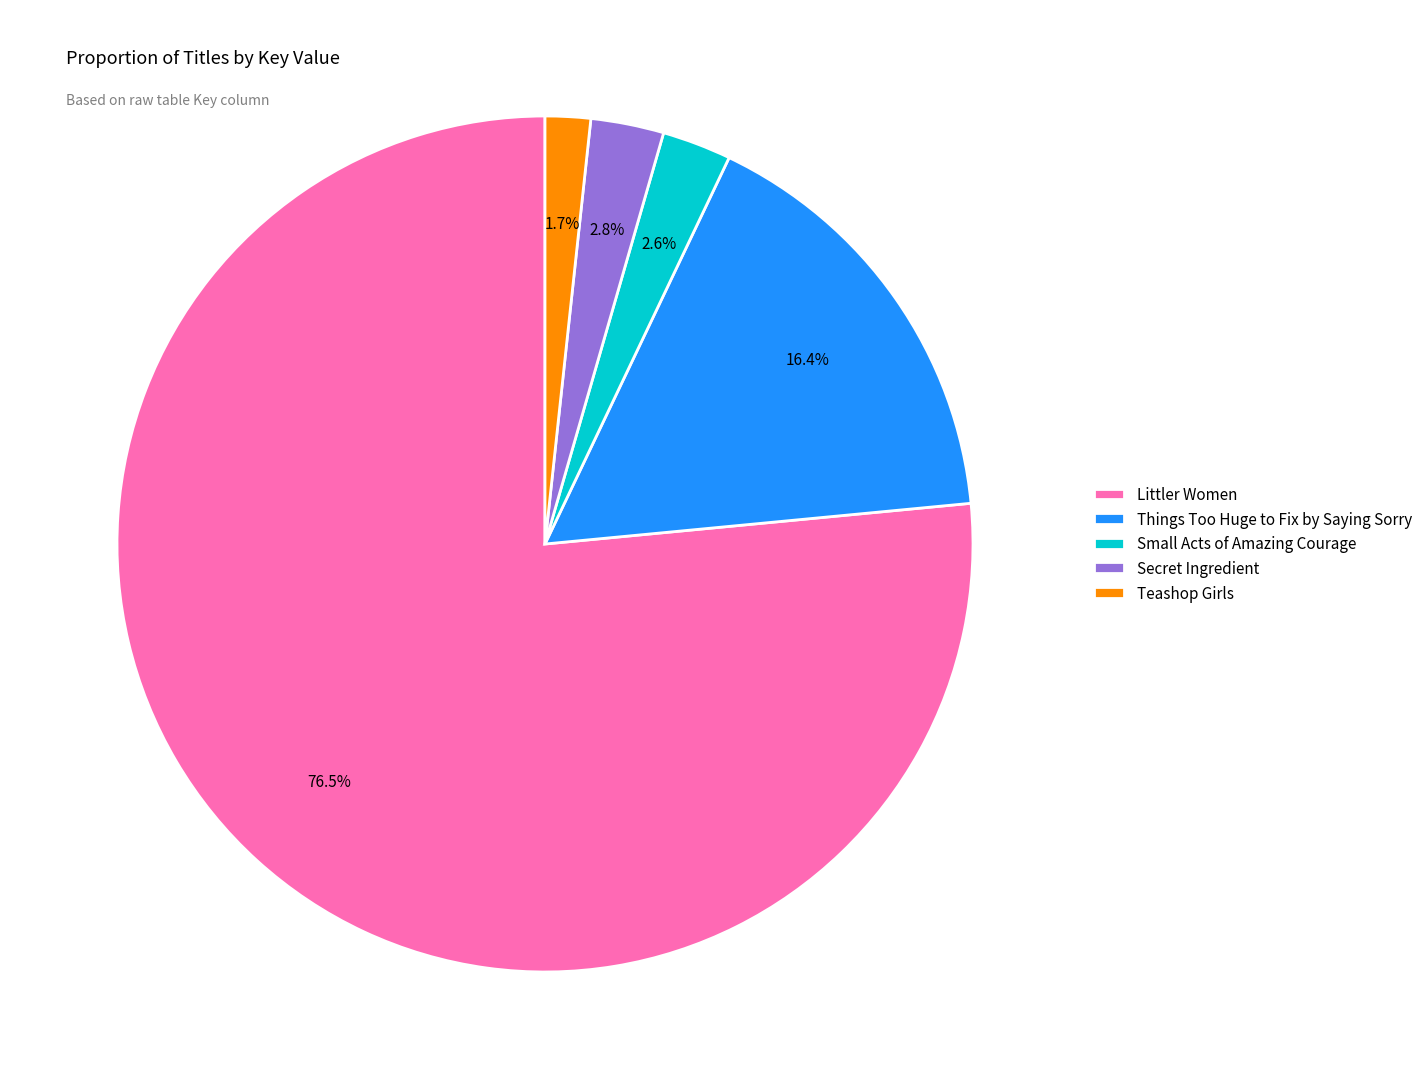

Approximately how many times larger is the value at Things Too Huge to Fix by Saying Sorry compared to Teashop Girls?

9.6